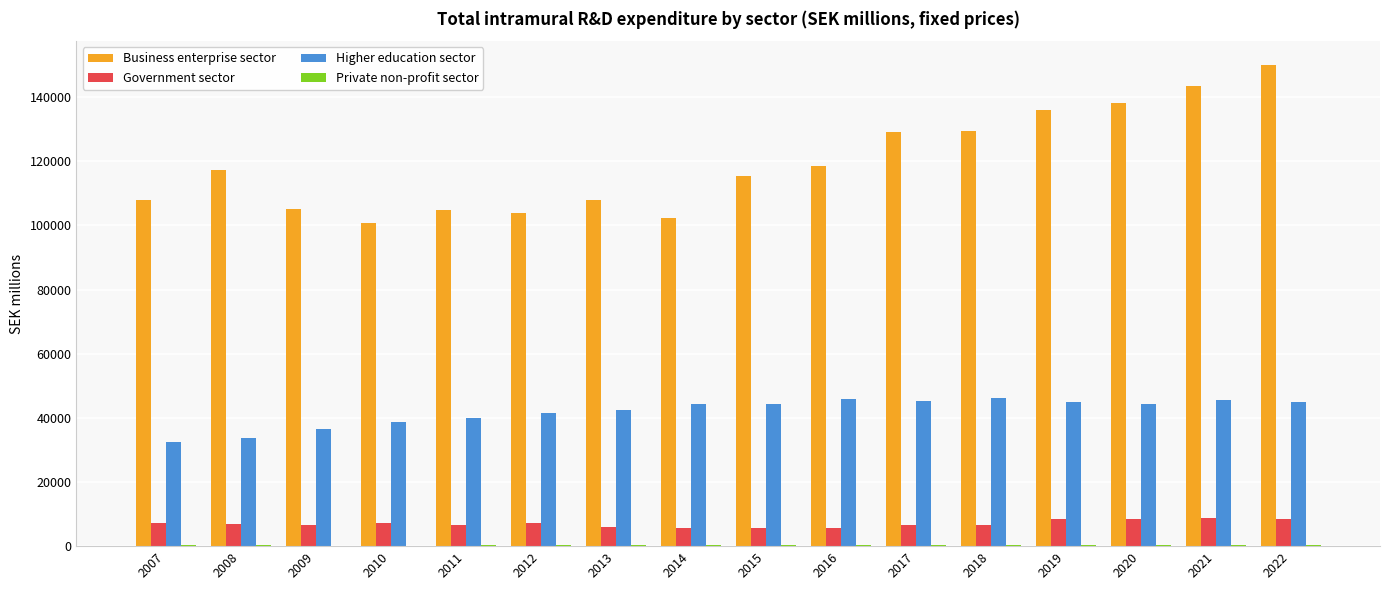

What is the sum of all Business enterprise sector values?

1909852.6